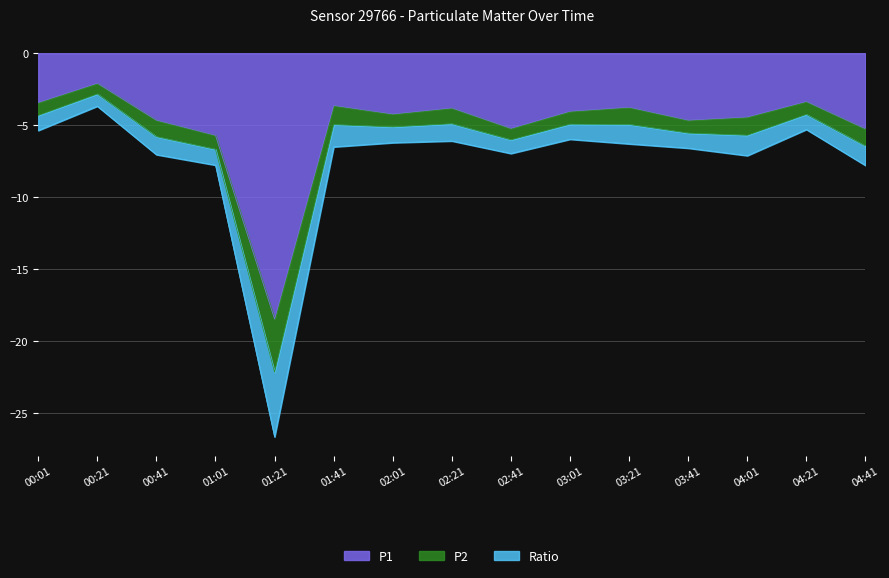

What is the highest value of the P1 series?

-2.1